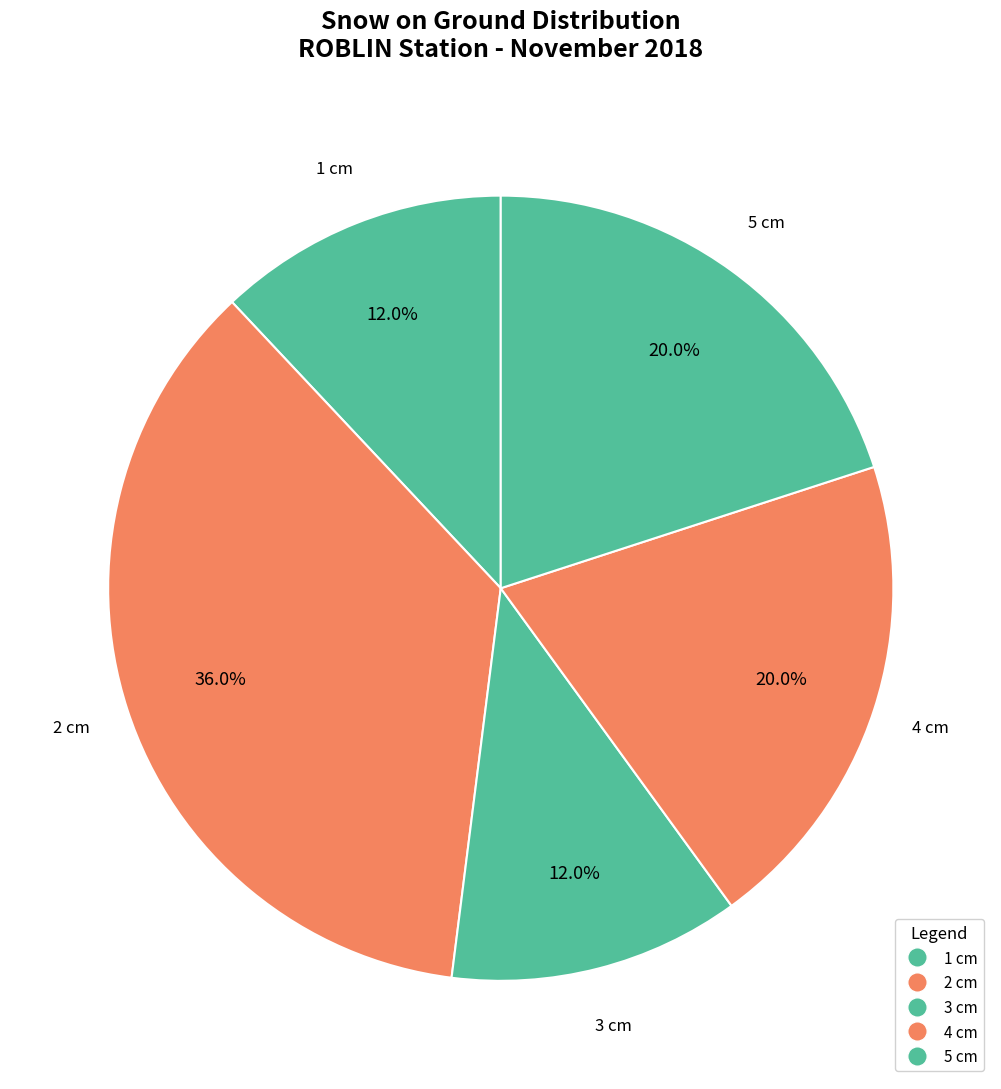

How many segments does this pie chart have?

5